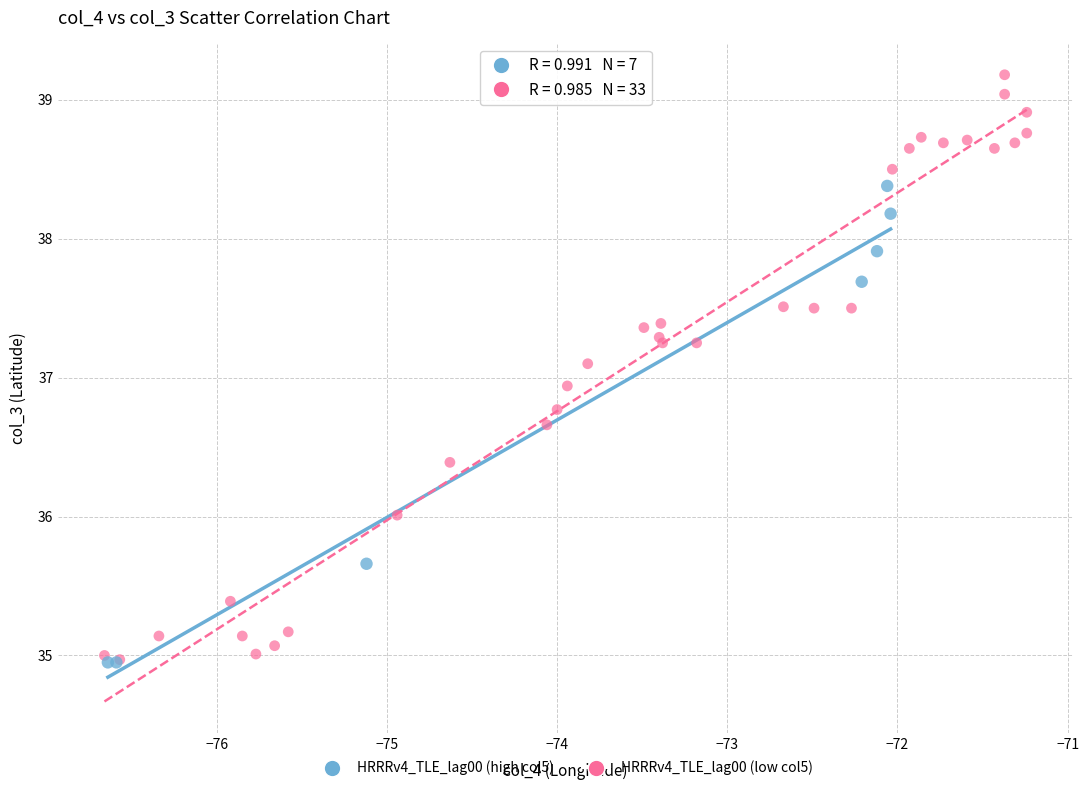

Which series contains the highest Y value?

HRRRv4_TLE_lag00 (low col5)